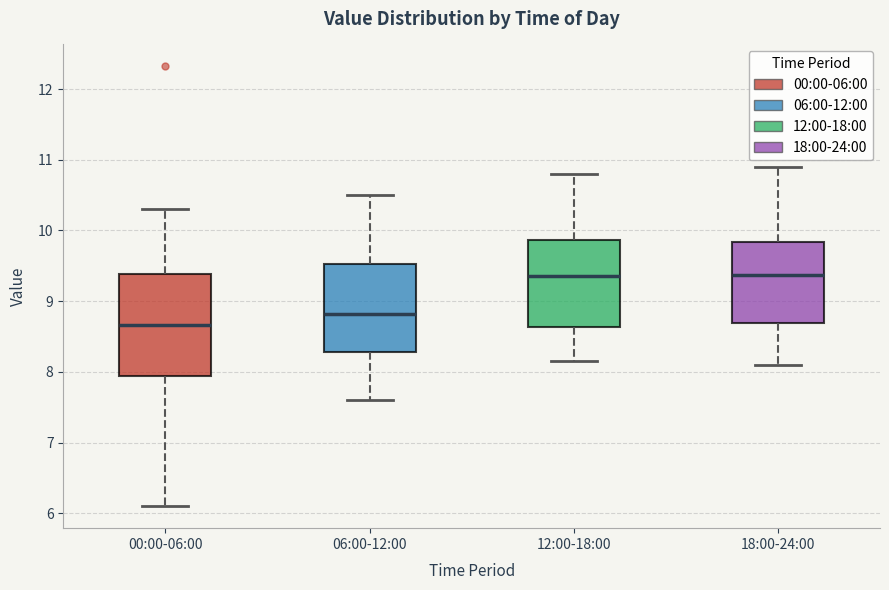

Reading left to right, transcribe this box plot: for each box, give where its median line is, the range the box spans, and where its two whiskers end, as read against the y-axis. The values are not printed on the chart, so give them approximately, as read against the axis.

00:00-06:00: median 8.7, box 7.9 to 9.4, whiskers 6.1 to 10.3
06:00-12:00: median 8.8, box 8.3 to 9.5, whiskers 7.6 to 10.5
12:00-18:00: median 9.4, box 8.6 to 9.9, whiskers 8.2 to 10.8
18:00-24:00: median 9.4, box 8.7 to 9.8, whiskers 8.1 to 10.9